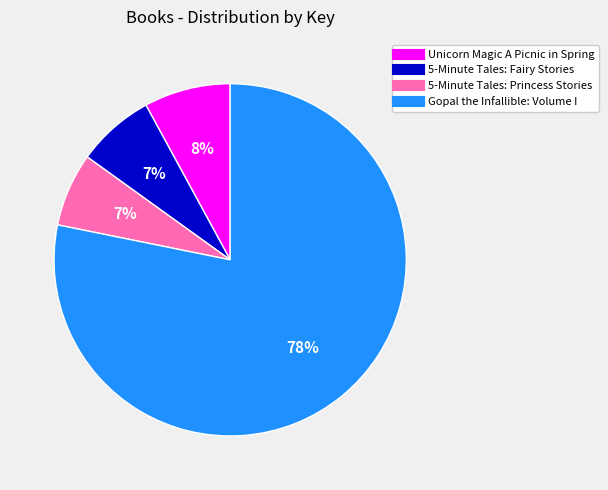

To the nearest percent, what is the combined percentage of Unicorn Magic A Picnic in Spring and 5-Minute Tales: Princess Stories?

15%